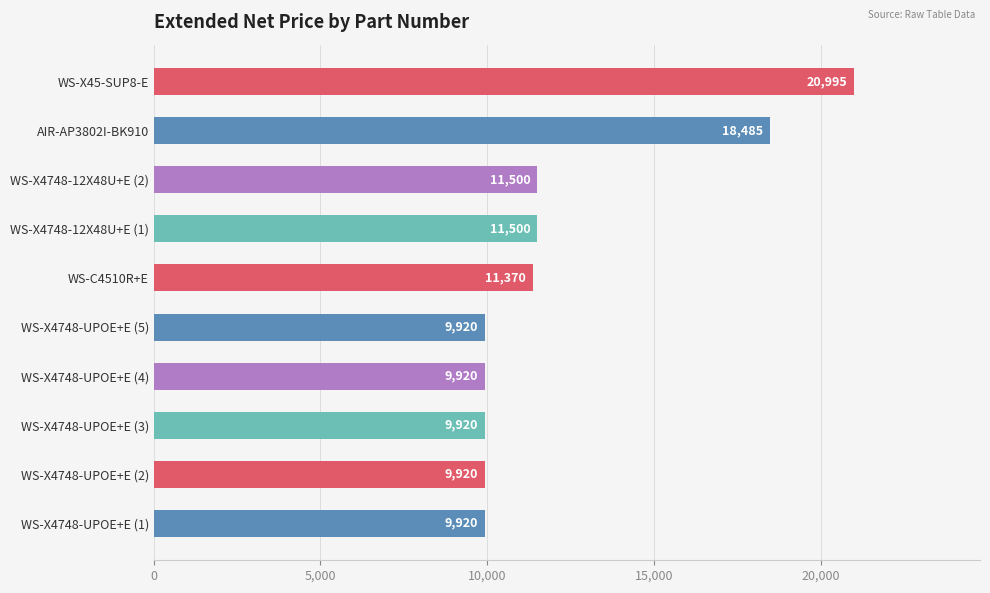

Reading top to bottom, transcribe all the data shown in this chart.

WS-X45-SUP8-E=20995	AIR-AP3802I-BK910=18485	WS-X4748-12X48U+E (2)=11500	WS-X4748-12X48U+E (1)=11500	WS-C4510R+E=11370	WS-X4748-UPOE+E (5)=9920	WS-X4748-UPOE+E (4)=9920	WS-X4748-UPOE+E (3)=9920	WS-X4748-UPOE+E (2)=9920	WS-X4748-UPOE+E (1)=9920